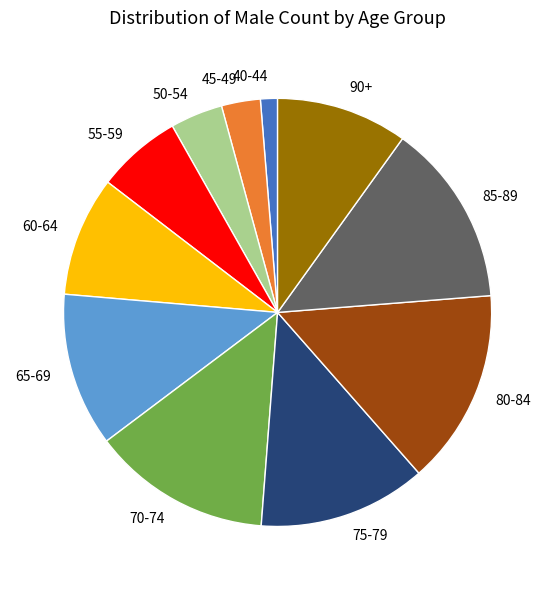

Count the number of slices in the pie.

11